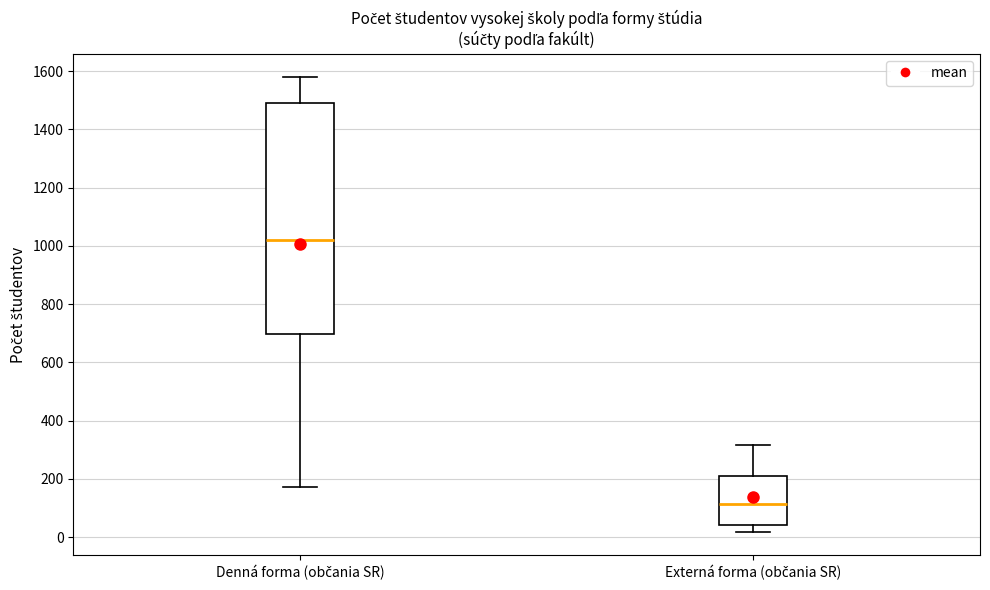

Where is the upper edge of the box for Denná forma (občania SR) on the y-axis? The values are not printed on the chart, so give them approximately, as read against the axis.

1500